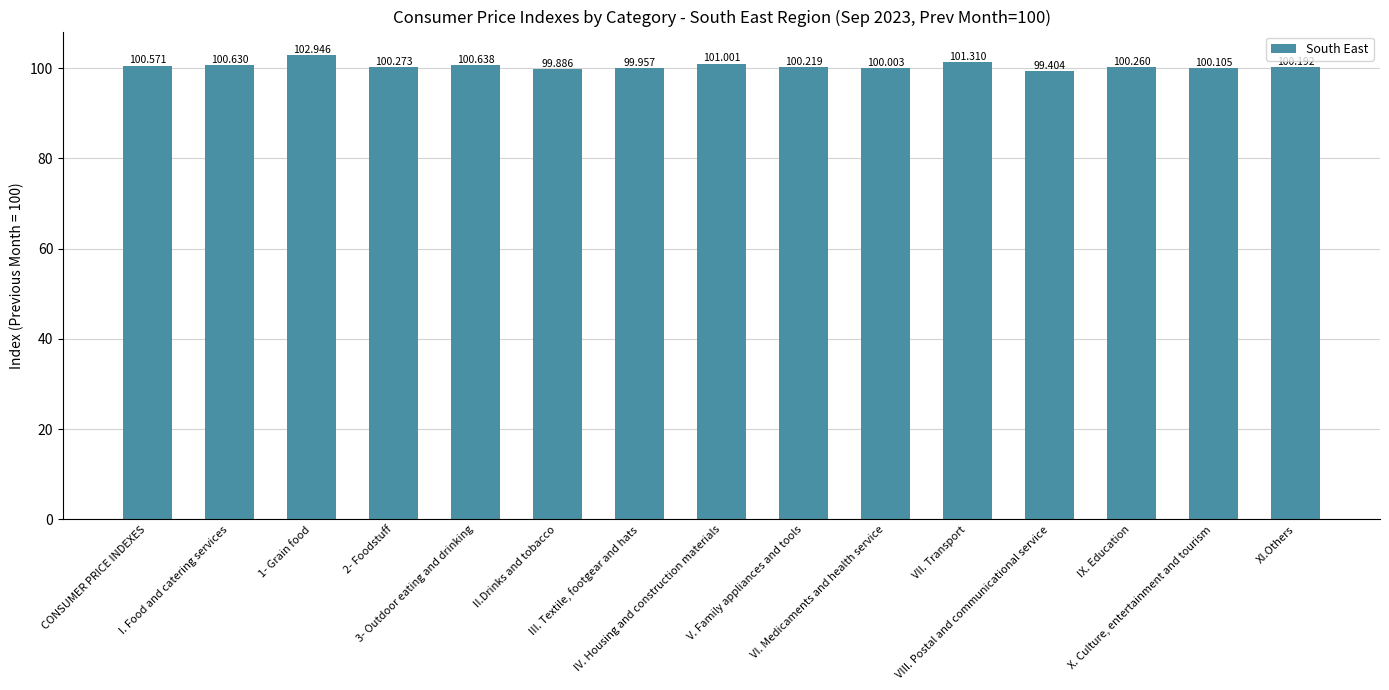

What is the difference between the maximum and second lowest values?

3.1